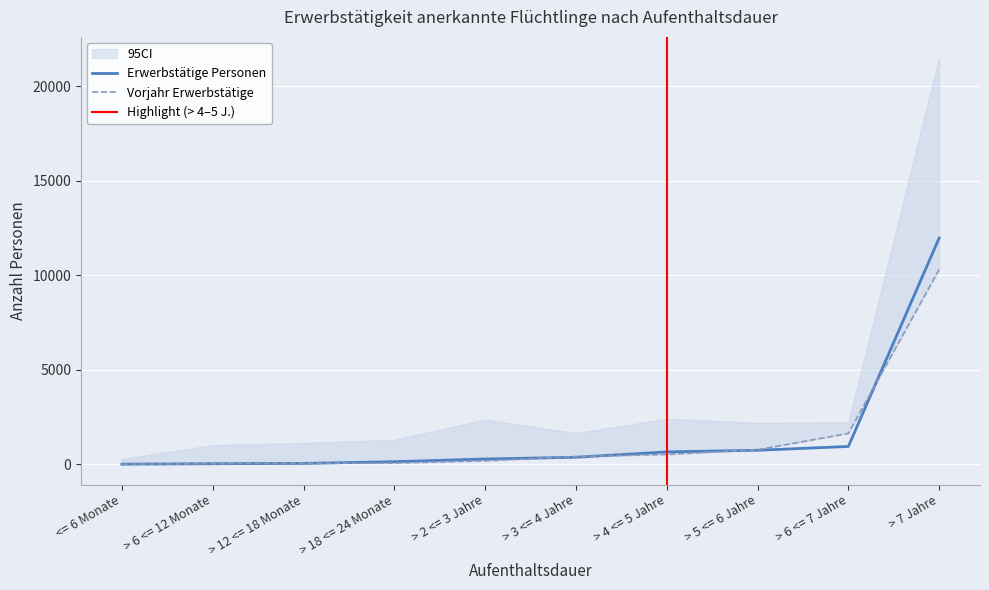

Which category has the highest value in the Vorjahr Erwerbstätige series?

> 7 Jahre